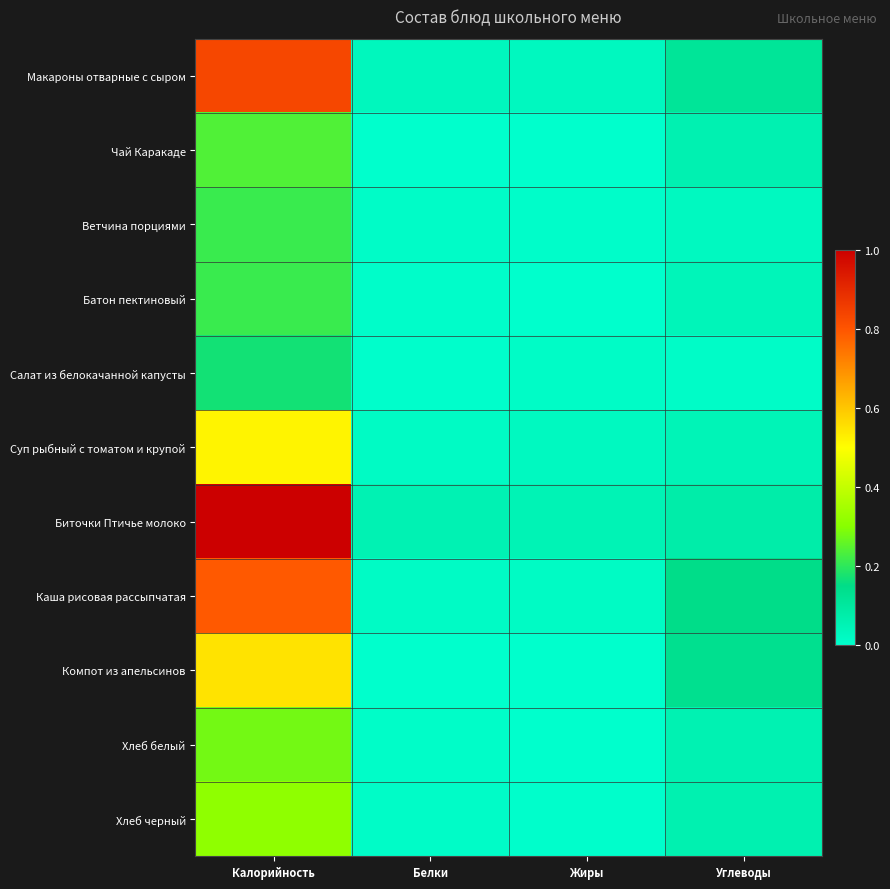

At which category does the chart reach its peak across all series?

Калорийность